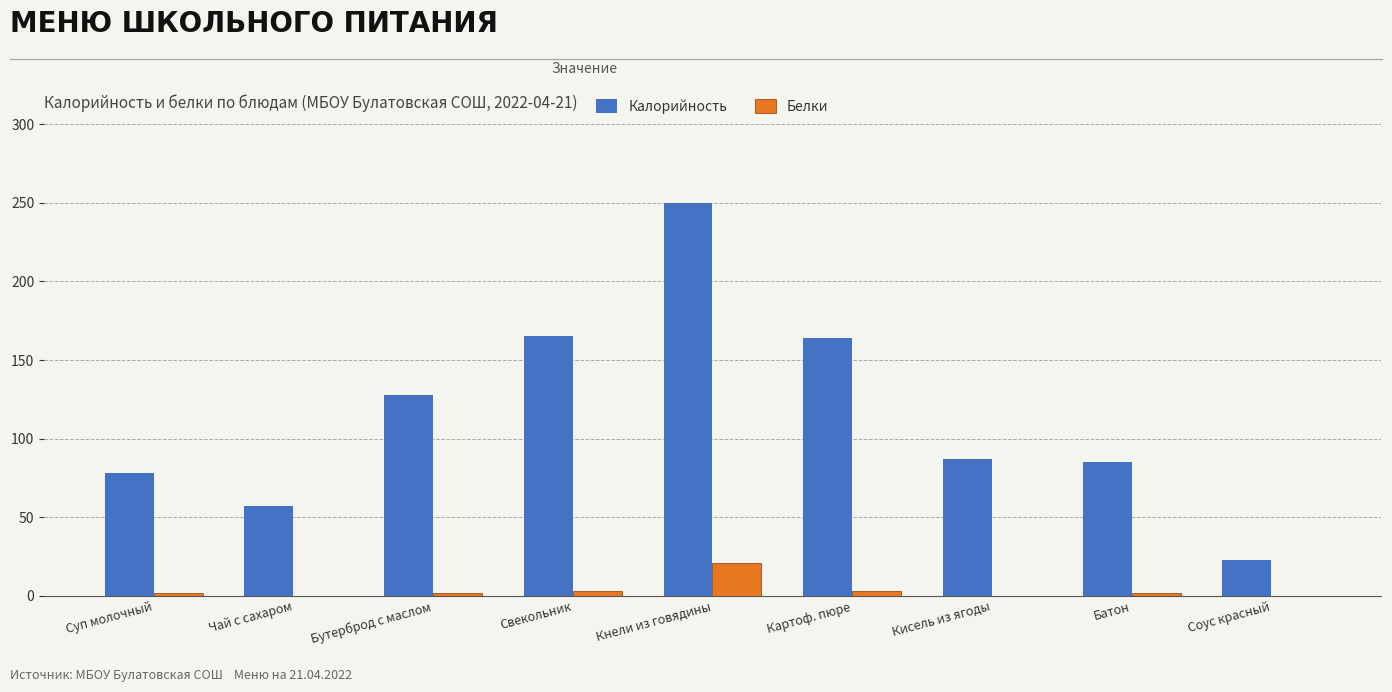

Which category has the highest value across all series?

Кнели из говядины